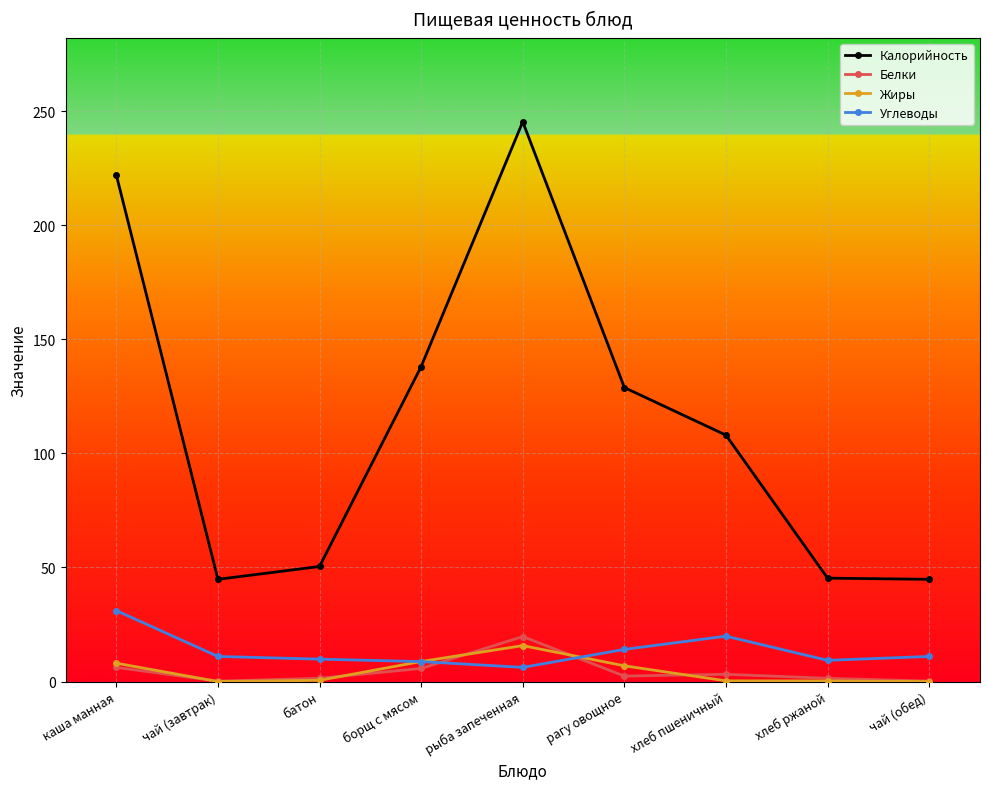

How many categories are shown in the chart?

9